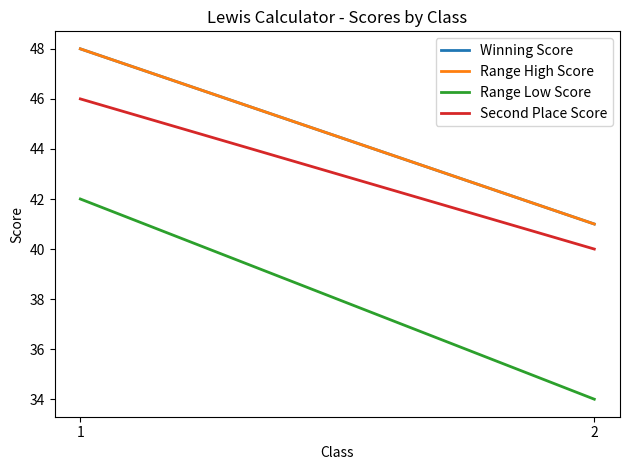

At how many categories does at least one series exceed 42?

1